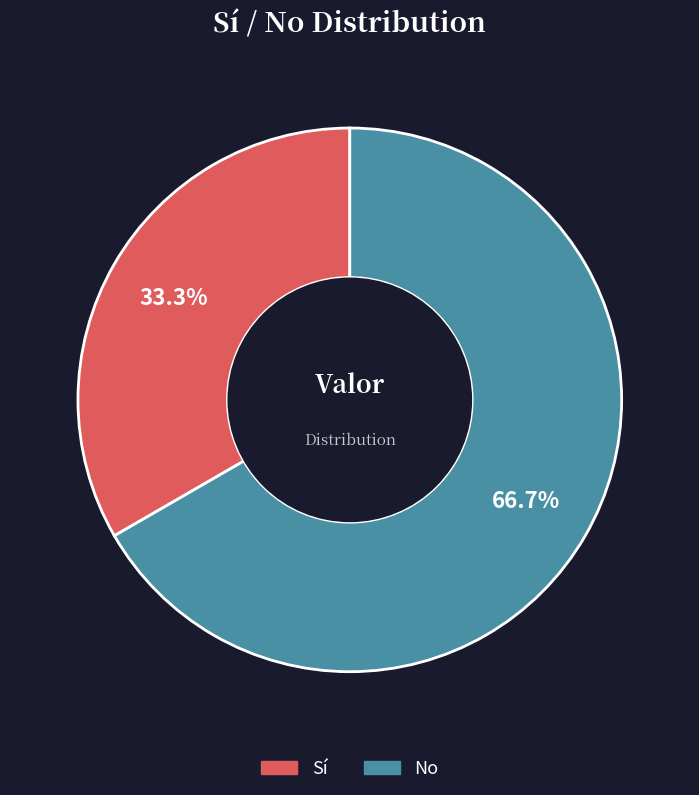

Which has a higher value, Sí or No?

No